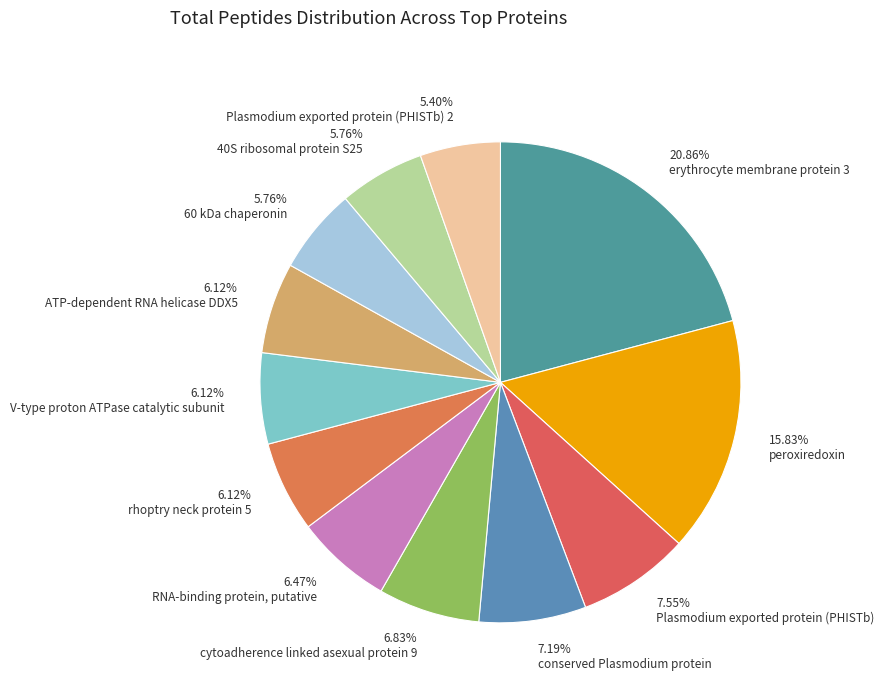

To the nearest percent, what is the difference between the erythrocyte membrane protein 3 and Plasmodium exported protein (PHISTb) 2 slice percentages?

15%